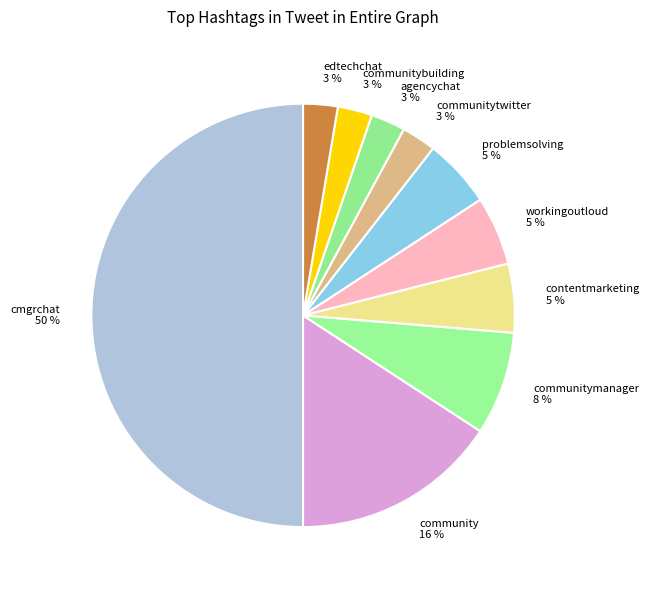

Is contentmarketing 5 % the majority of the pie?

No